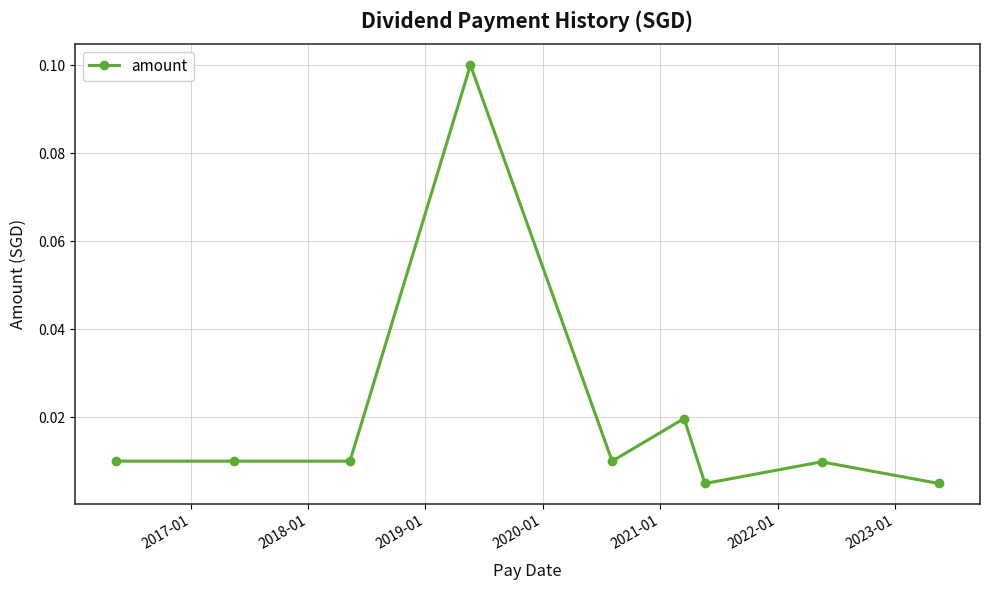

True or false: the data has more than 0 interior local peaks.

True